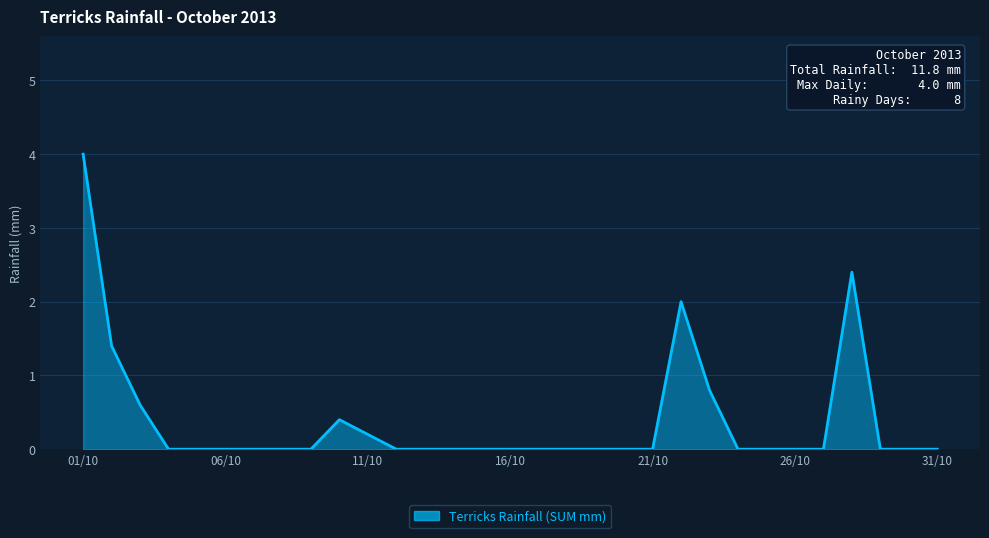

What is the maximum value shown in the chart?

4.0